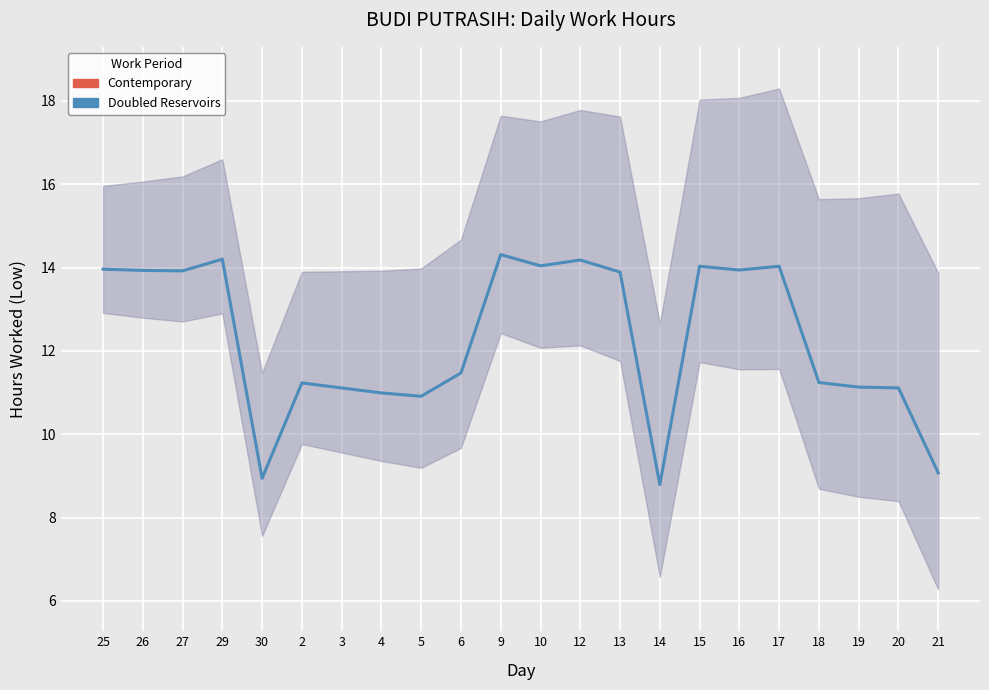

True or false: there are more than 2 points higher than both neighbors.

True